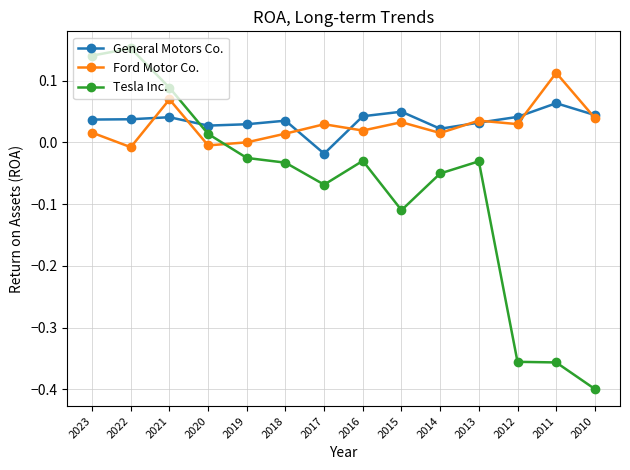

How many negative values does the Tesla Inc. series have?

10